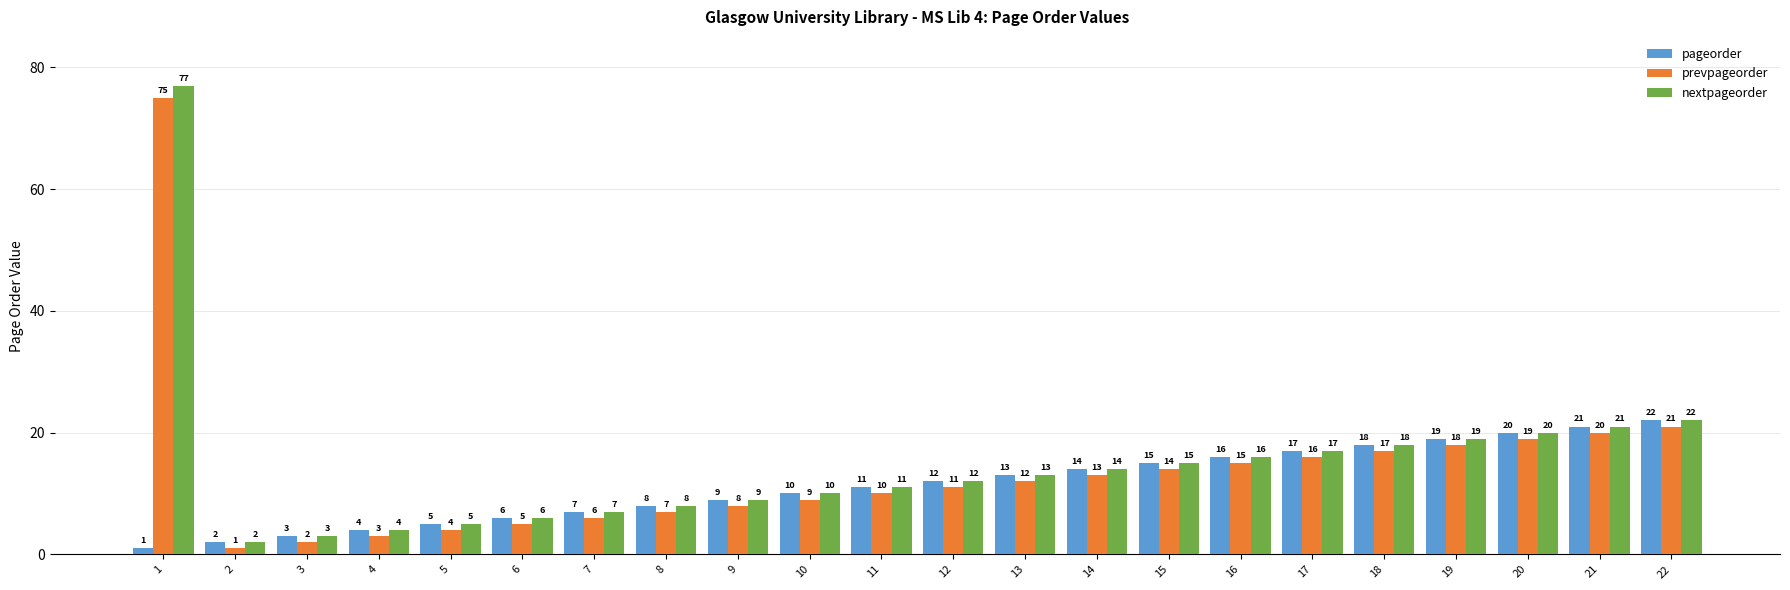

What are all the series names shown in the legend?

pageorder, prevpageorder, nextpageorder